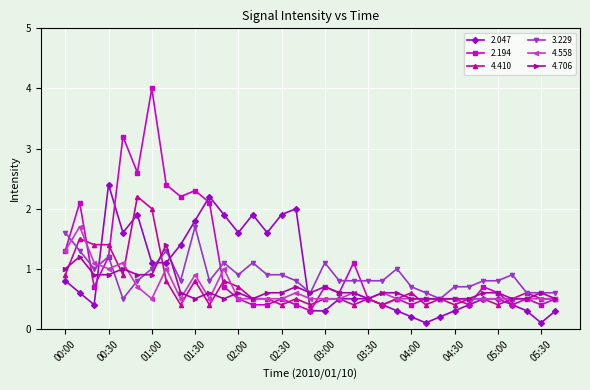

What is the lowest value of the 3.229 series?

0.5